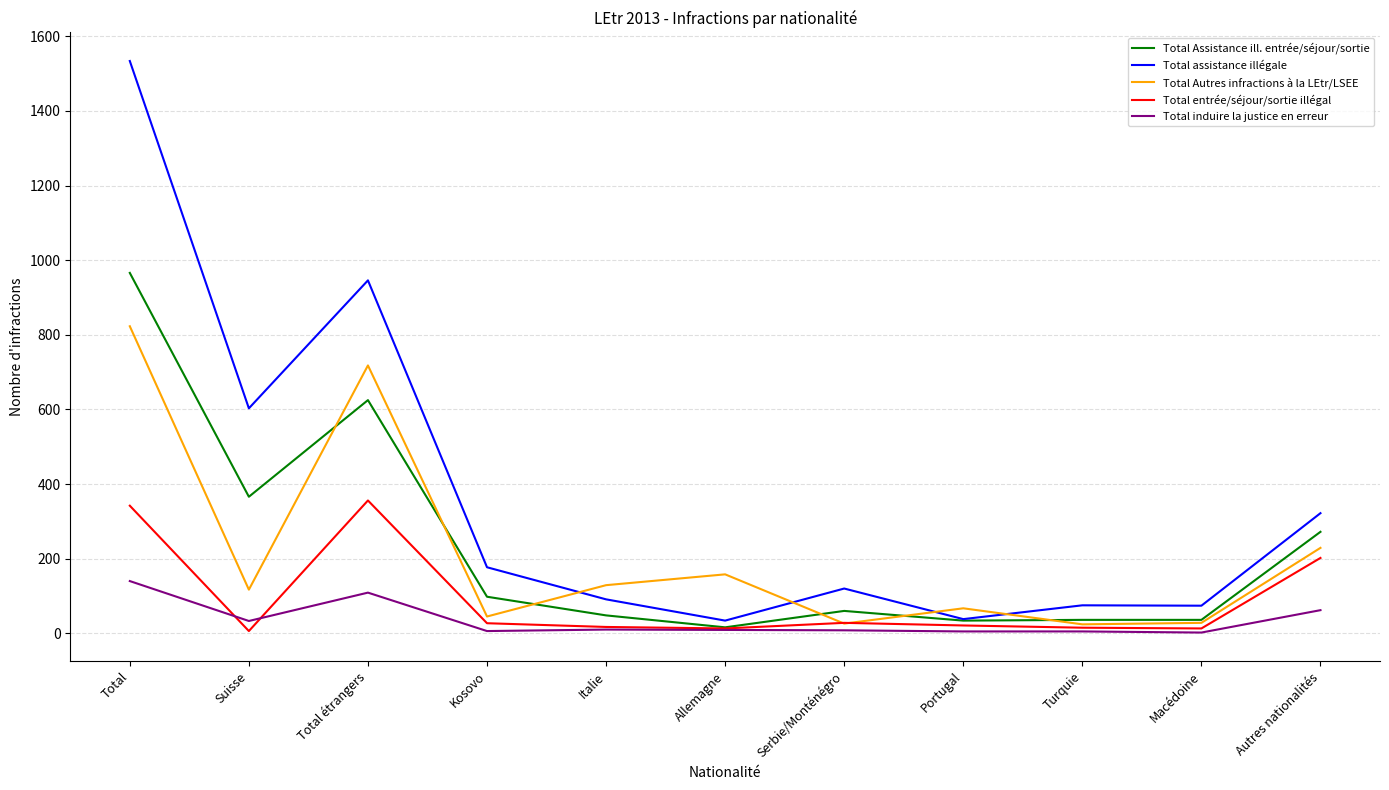

What are all the series names shown in the legend?

Total Assistance ill. entrée/séjour/sortie, Total assistance illégale, Total Autres infractions à la LEtr/LSEE, Total entrée/séjour/sortie illégal, Total induire la justice en erreur